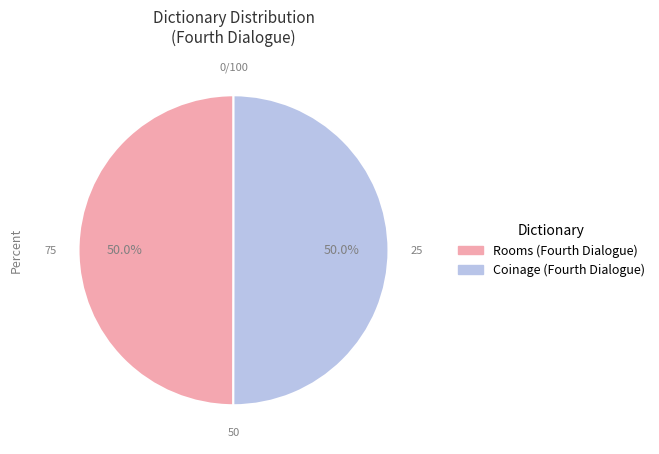

What percentage is NOT represented by Coinage (Fourth Dialogue)?

50.0%